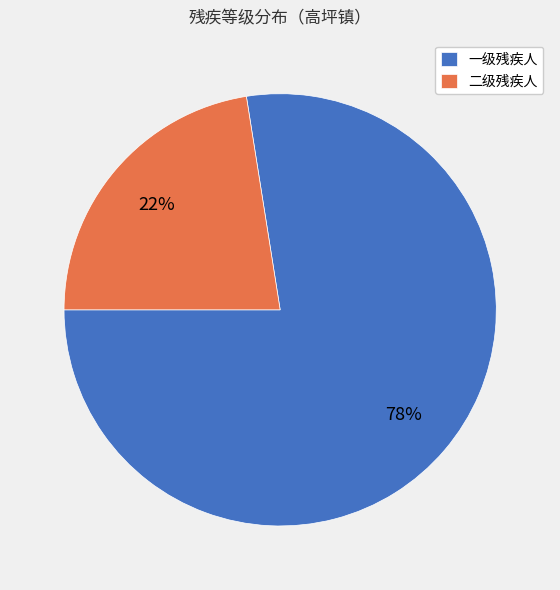

To the nearest percent, what is the combined percentage of 二级残疾人 and 一级残疾人?

100%